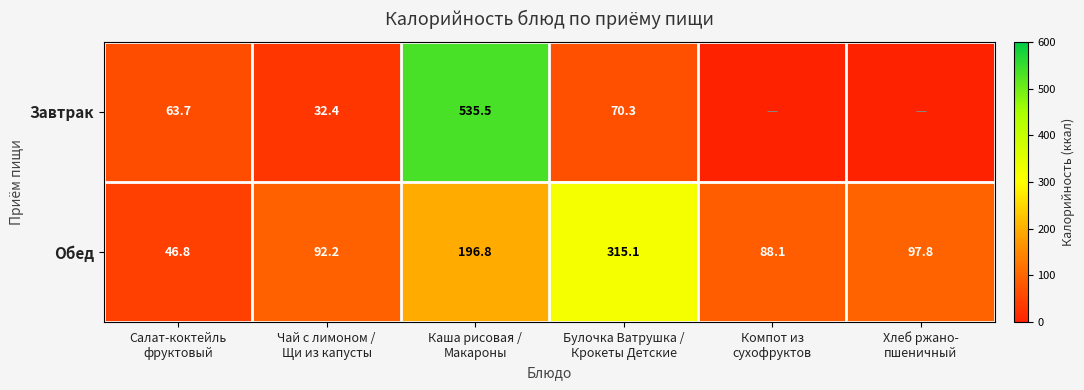

What is the sum of all Обед values?

836.8